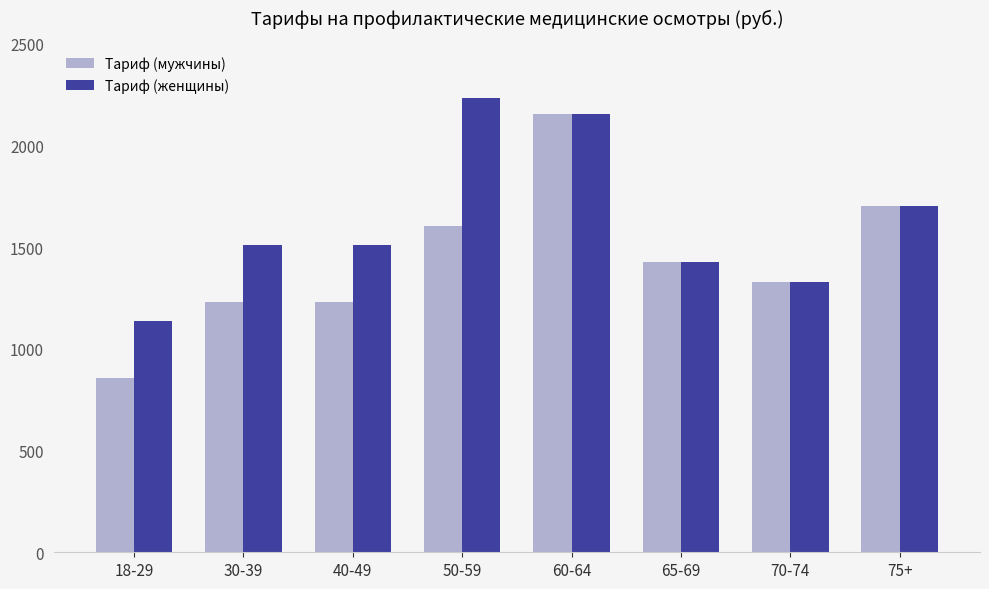

Is it true that Тариф (женщины) equals 2463 at 40-49?

False